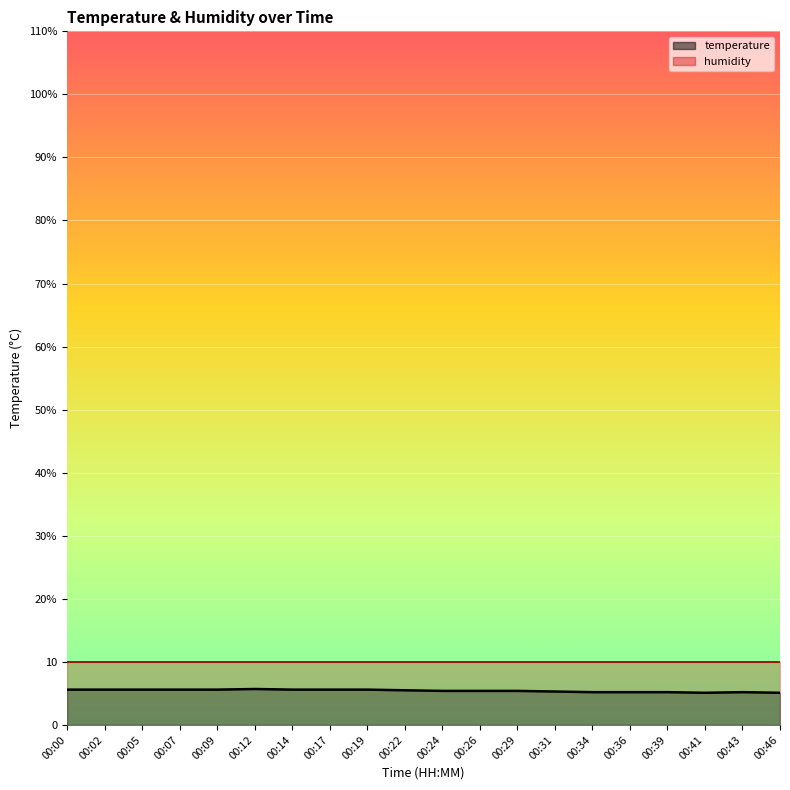

Count the values in the range 5 to 6.

20